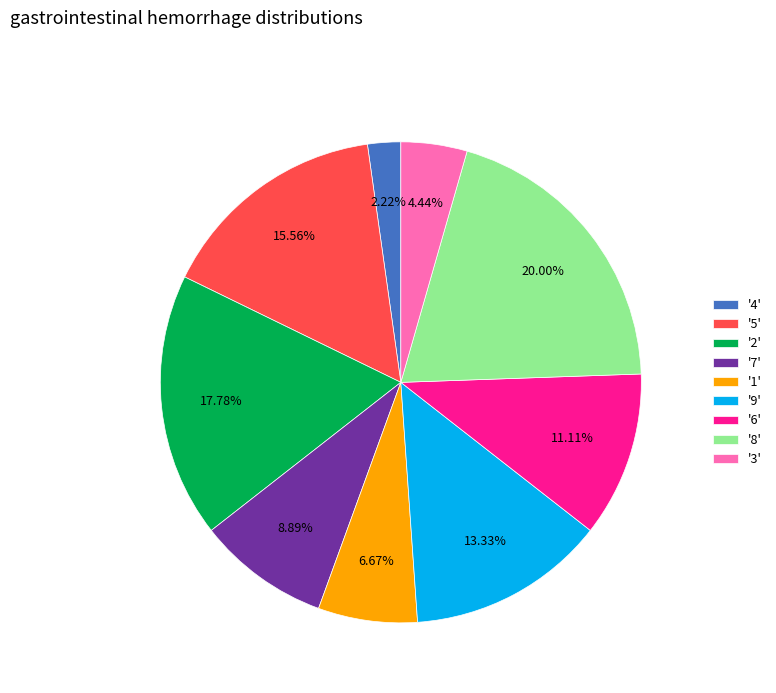

Approximately how many times larger is the value at '2' compared to '8'?

0.9